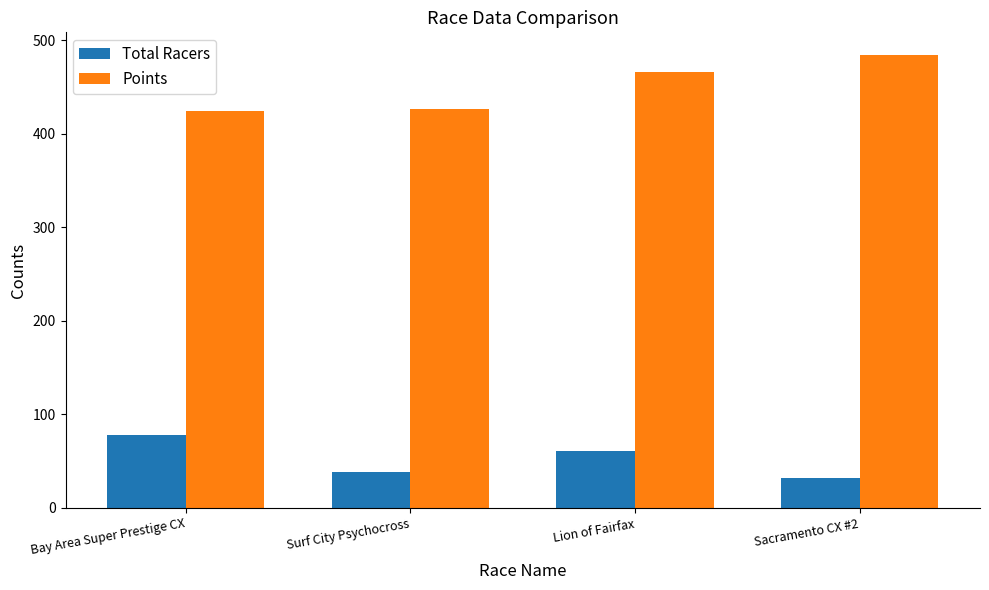

What position from the left is Sacramento CX #2?

4